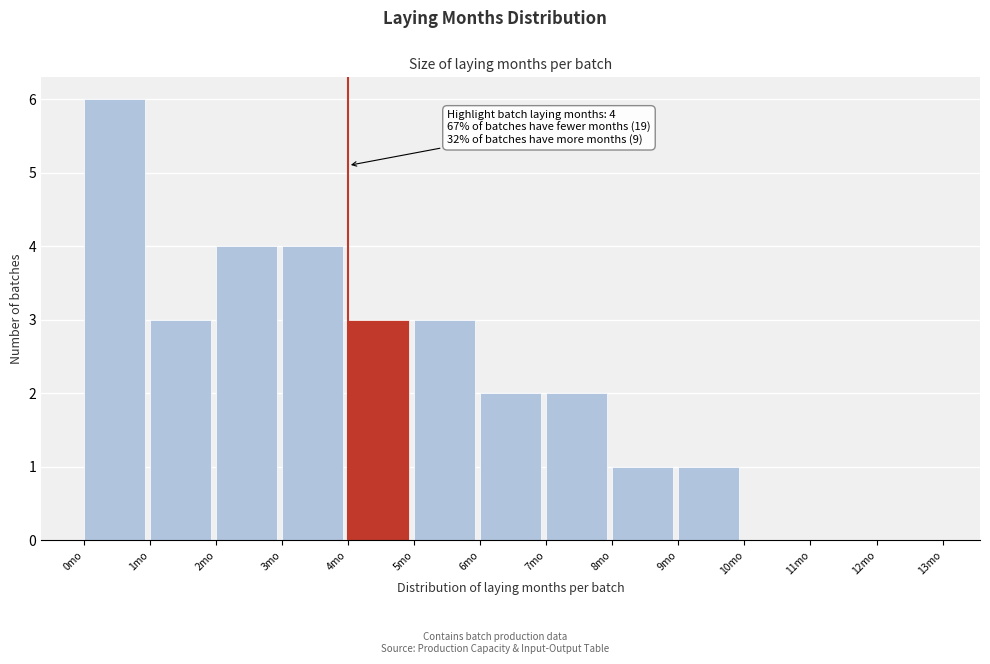

Which range on the x-axis has the tallest bar?

0 to 1